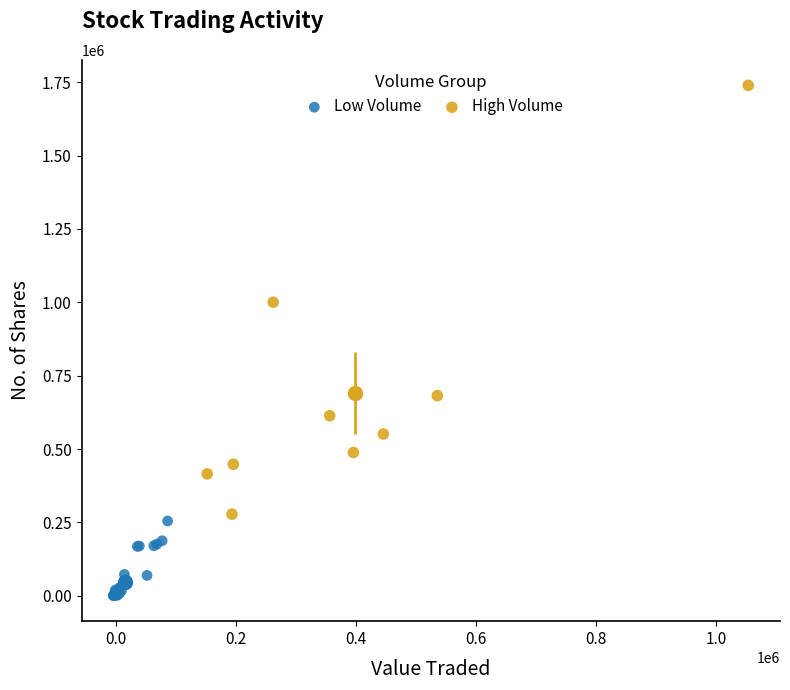

Which series reaches the maximum Y coordinate?

High Volume